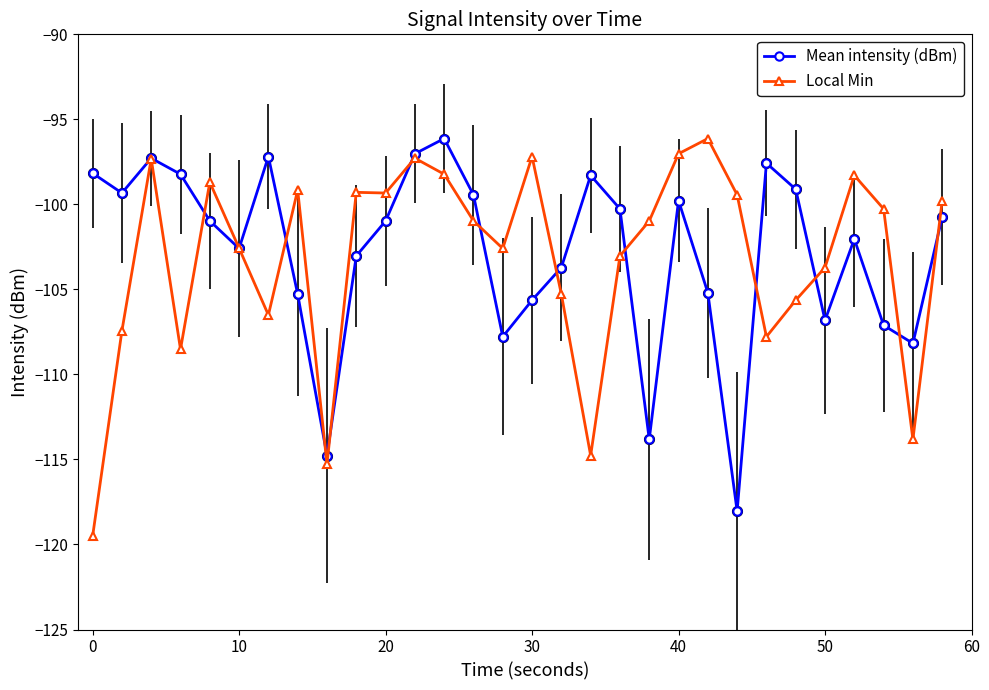

How many interior local peaks does the Mean intensity (dBm) series have?

7